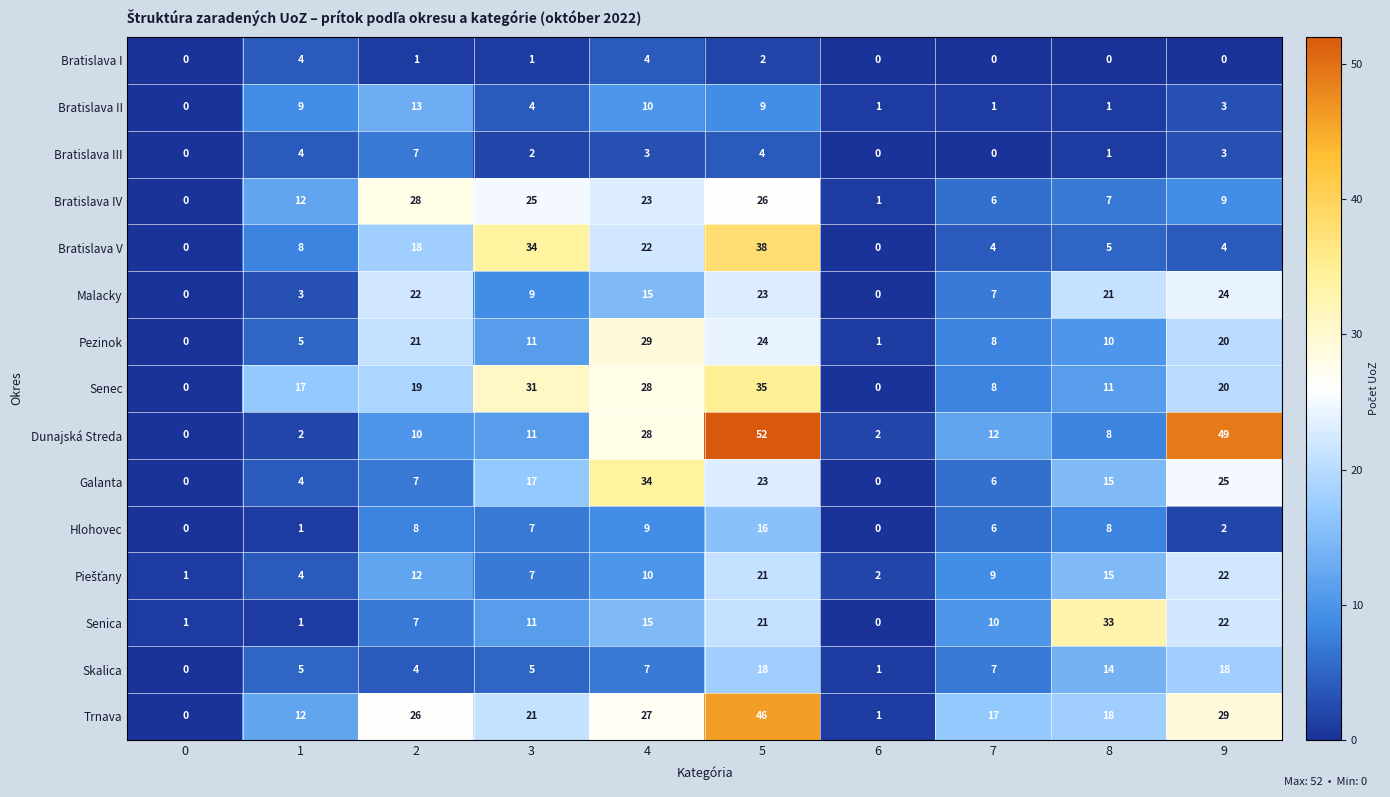

What is the difference between the maximum and minimum values in the Bratislava V series?

38